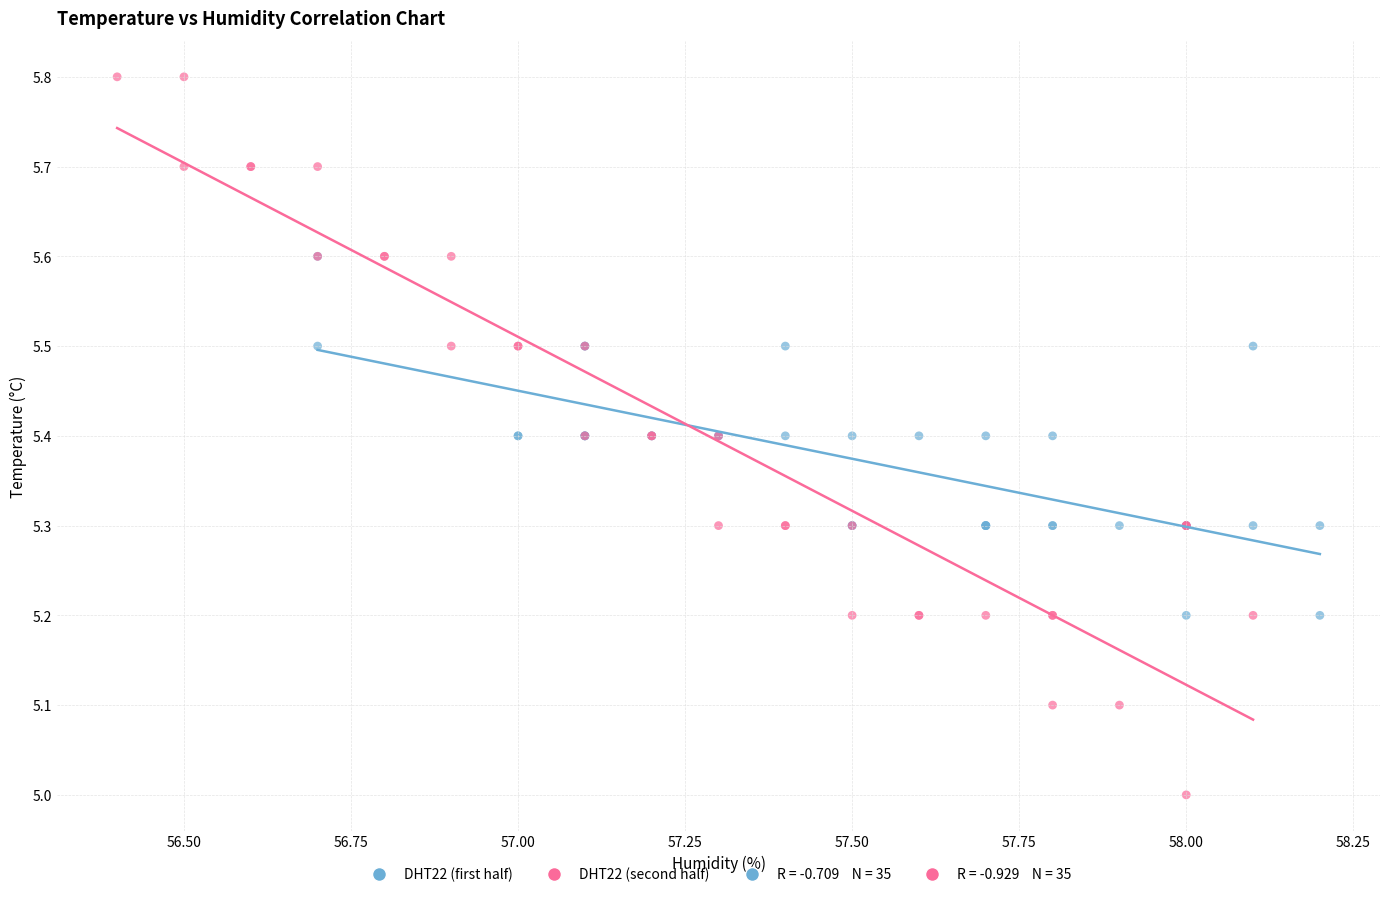

Which series has the largest Y range (max minus min)?

DHT22 (second half)